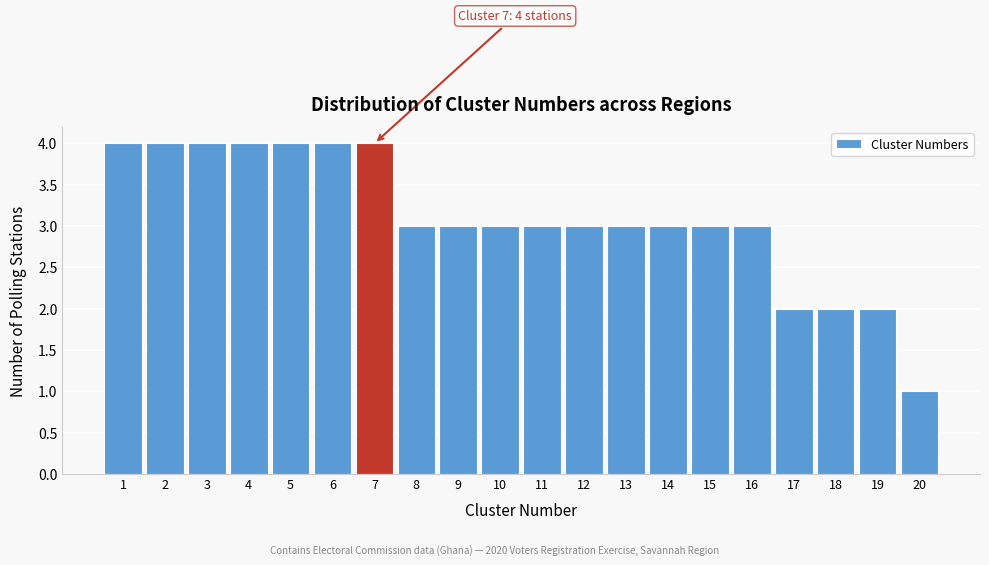

Reading left to right, list all the values displayed in this chart.

1=4	2=4	3=4	4=4	5=4	6=4	7=4	8=3	9=3	10=3	11=3	12=3	13=3	14=3	15=3	16=3	17=2	18=2	19=2	20=1